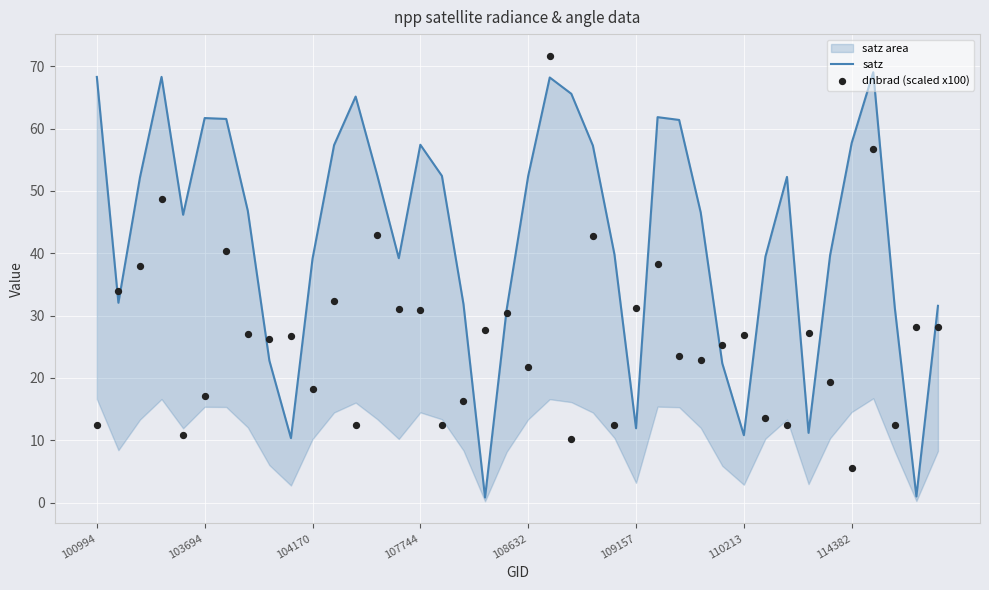

Which series has the largest total across all categories?

satz